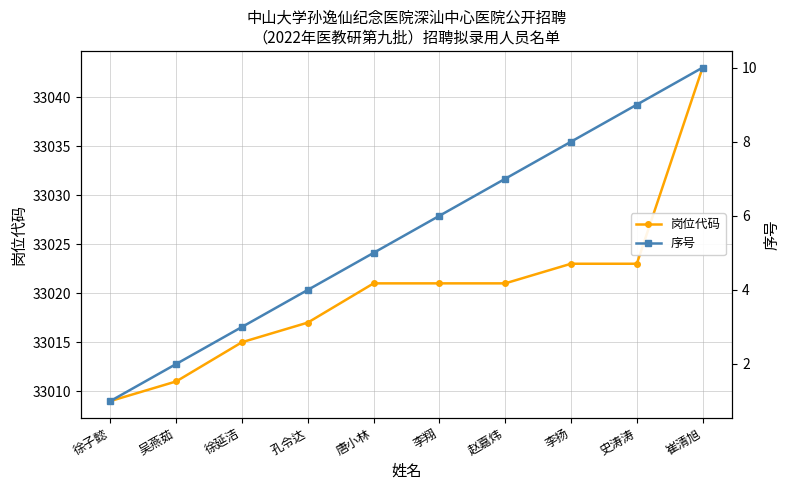

How many values in the 序号 series are below 6?

5